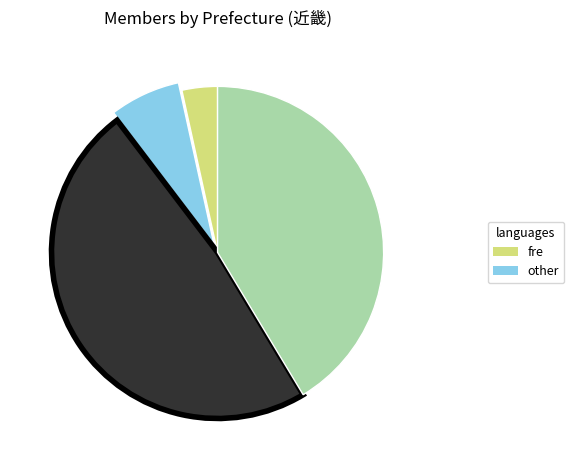

How many segments does this pie chart have?

4